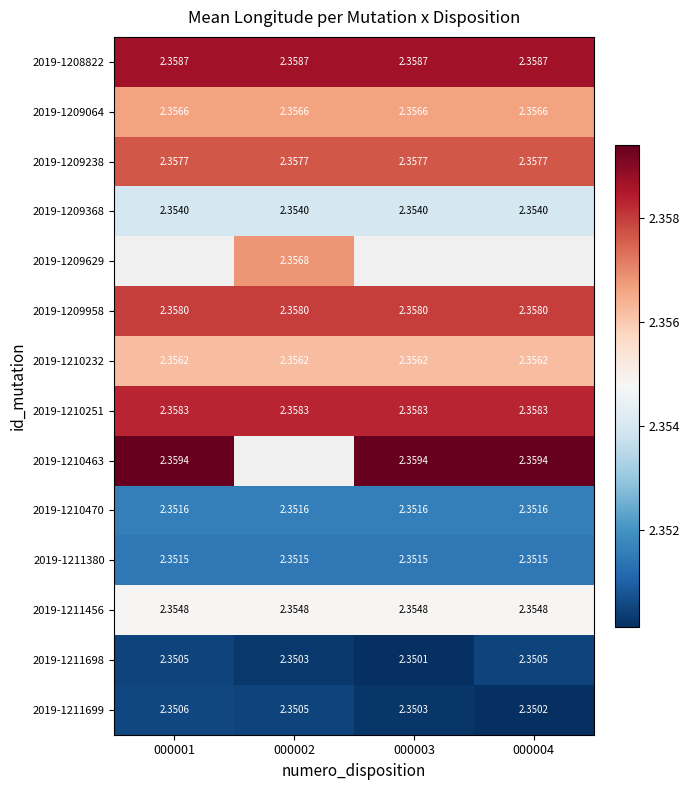

Is the value of 2019-1210251 at 000002 greater than the value of 2019-1208822 at 000004?

No